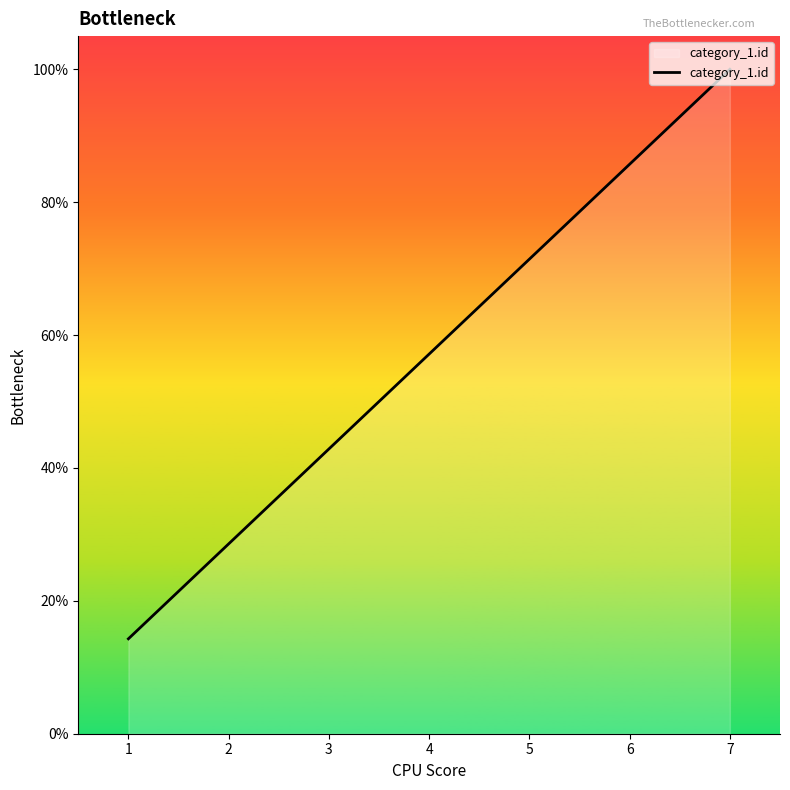

What is the greatest value displayed?

100.0